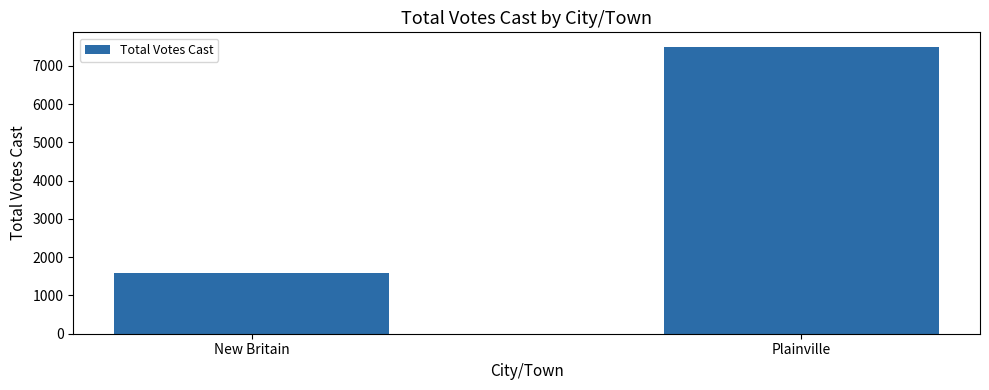

What is the sum of all values?

9075